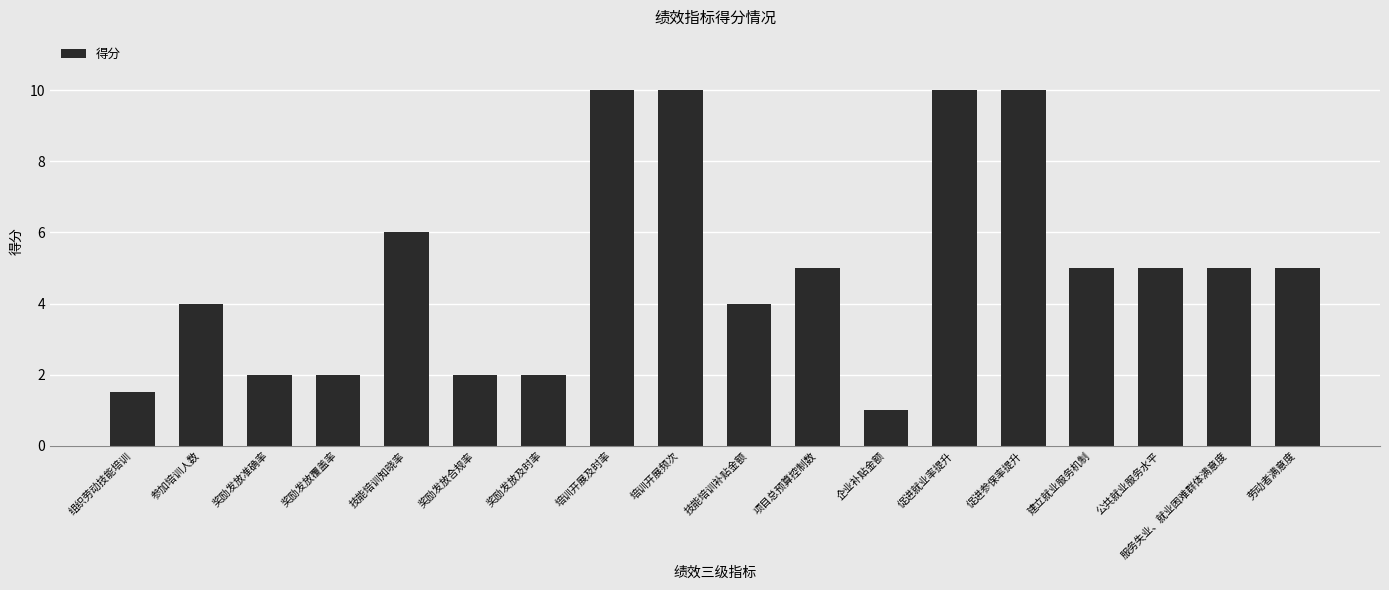

Reading left to right, transcribe all the data shown in this chart.

组织劳动技能培训=1.5	参加培训人数=4.0	奖励发放准确率=2.0	奖励发放覆盖率=2.0	技能培训知晓率=6.0	奖励发放合规率=2.0	奖励发放及时率=2.0	培训开展及时率=10.0	培训开展频次=10.0	技能培训补贴金额=4.0	项目总预算控制数=5.0	企业补贴金额=1.0	促进就业率提升=10.0	促进参保率提升=10.0	建立就业服务机制=5.0	公共就业服务水平=5.0	服务失业、就业困难群体满意度=5.0	劳动者满意度=5.0